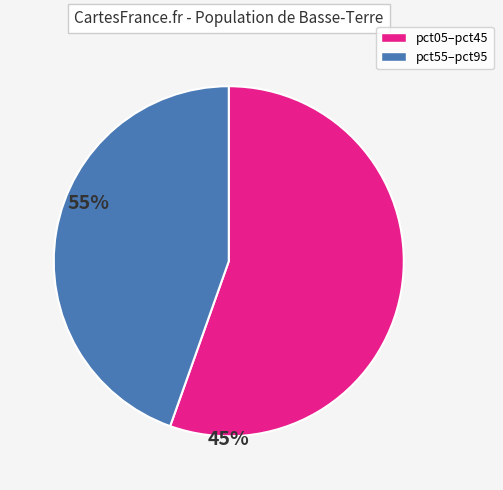

Count the number of slices in the pie.

2